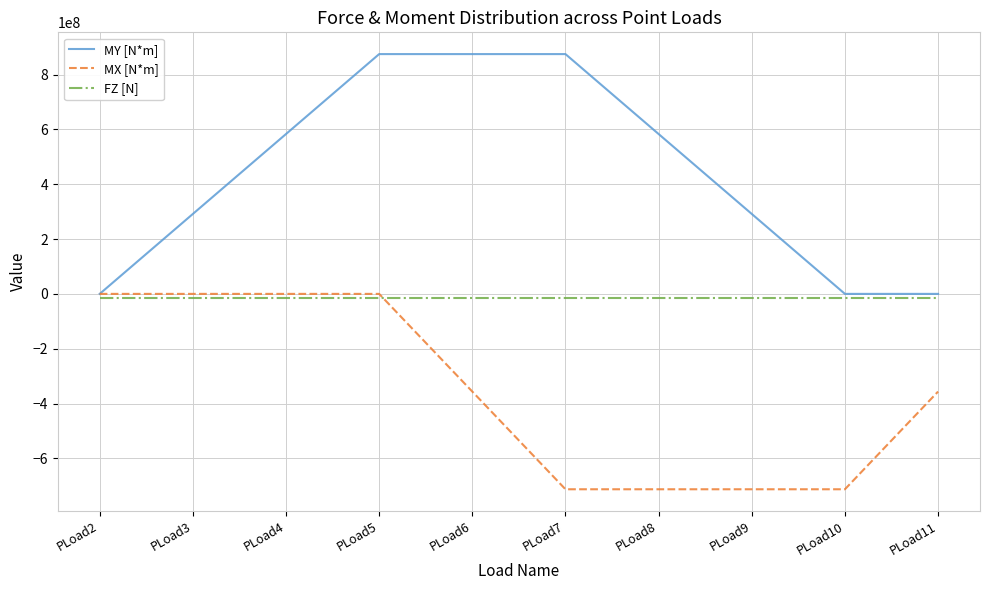

Reading left to right, extract all data points from this chart.

MY [N*m]: 0	291600000	583200000	874800000	874800000	874800000	583200000	291600000	0	0
MX [N*m]: 0	0	0	0	-356400000	-712800000	-712800000	-712800000	-712800000	-356400000
FZ [N]: -16200000	-16200000	-16200000	-16200000	-16200000	-16200000	-16200000	-16200000	-16200000	-16200000